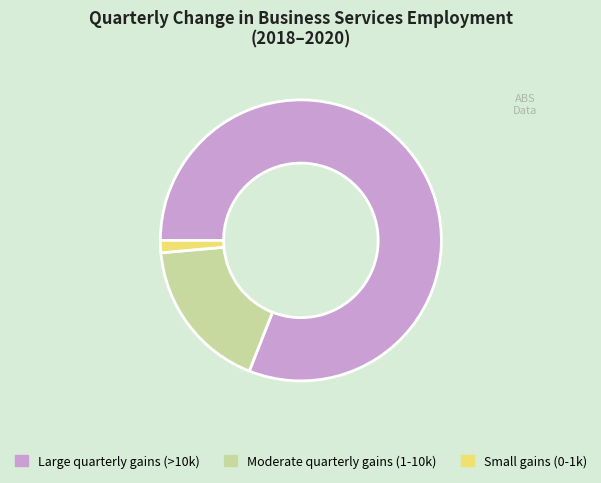

Does any single category account for the majority?

Yes